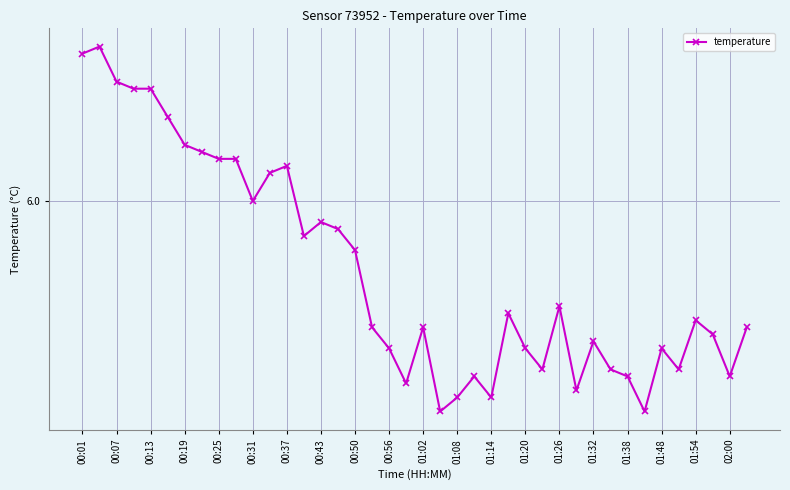

Does the chart have visible grid lines?

Yes